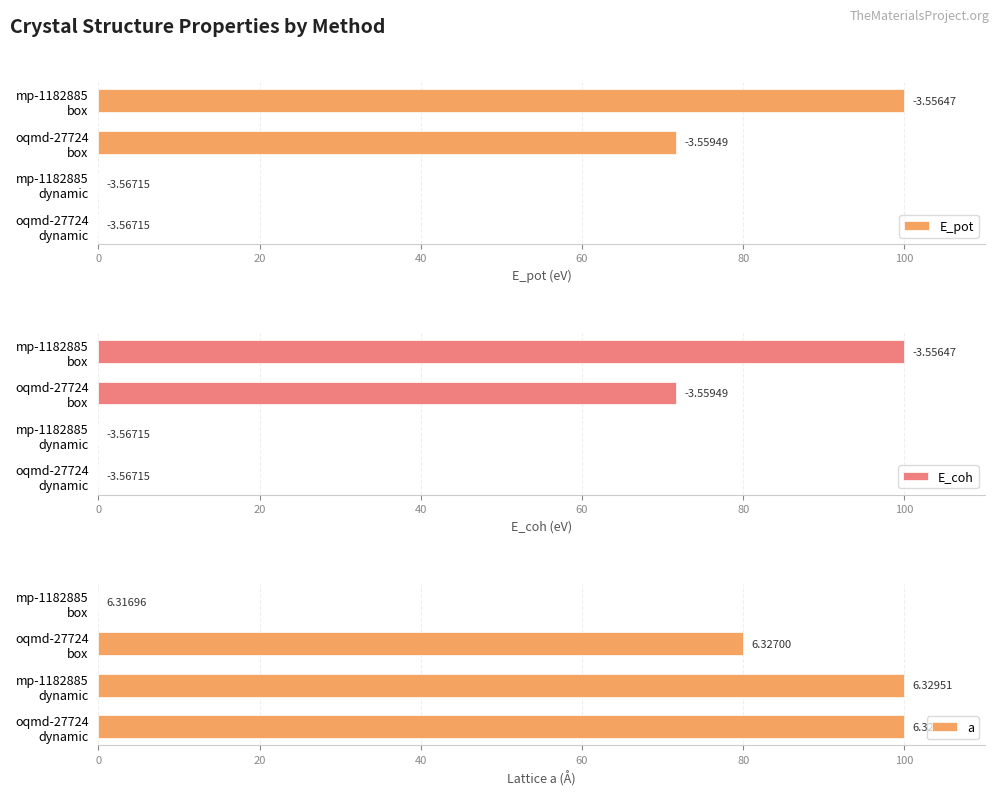

Count the number of data series in this chart.

3